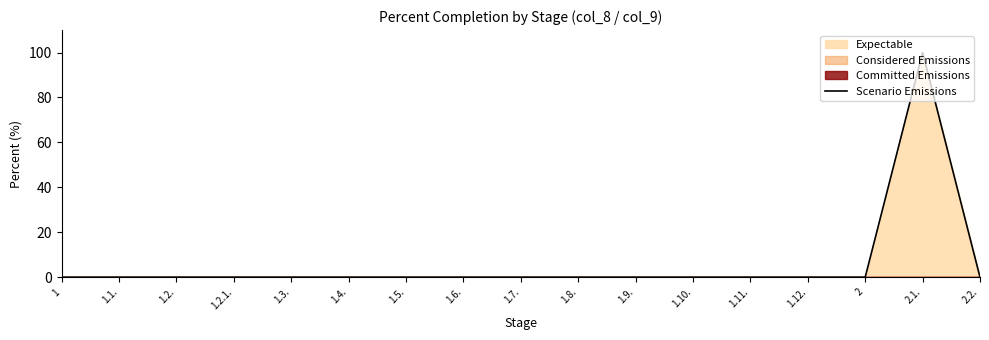

Which label corresponds to the largest value in the chart?

2.1.